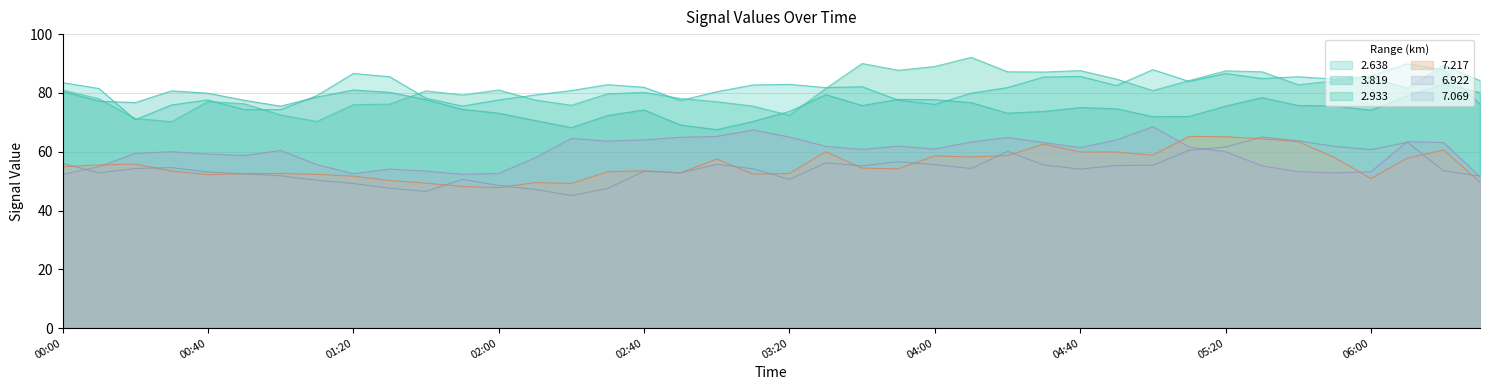

What is the label of the 5th point from the right?

2007/12/27 05:50